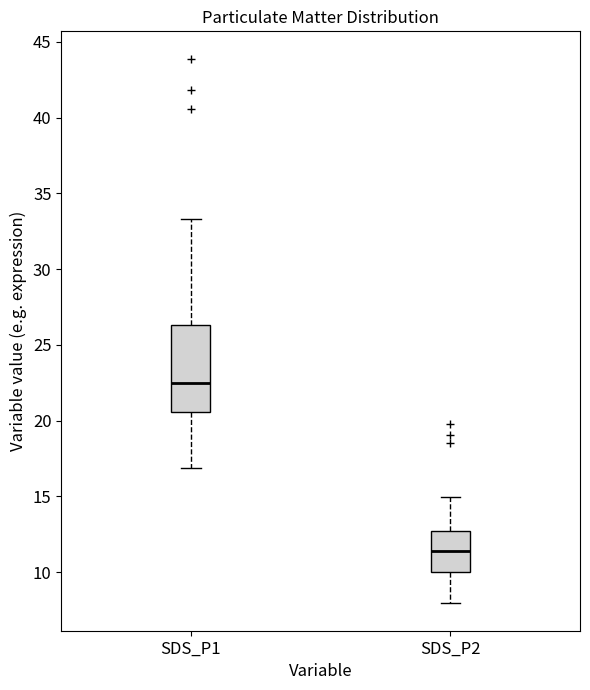

Which box is the tallest, from its lower edge to its upper edge?

SDS_P1